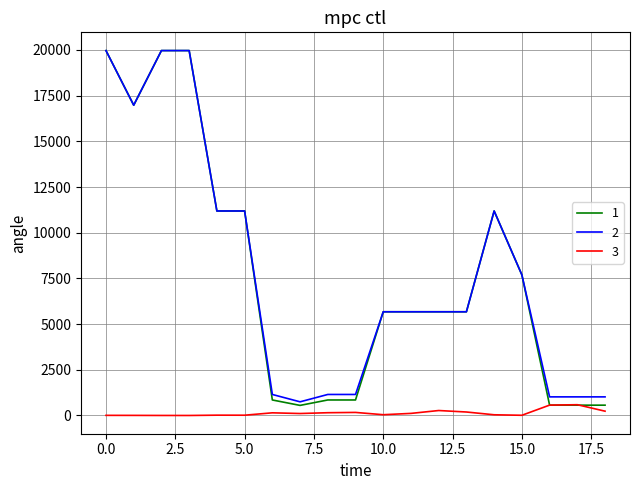

What is the lowest value of the 2 series?

747.0